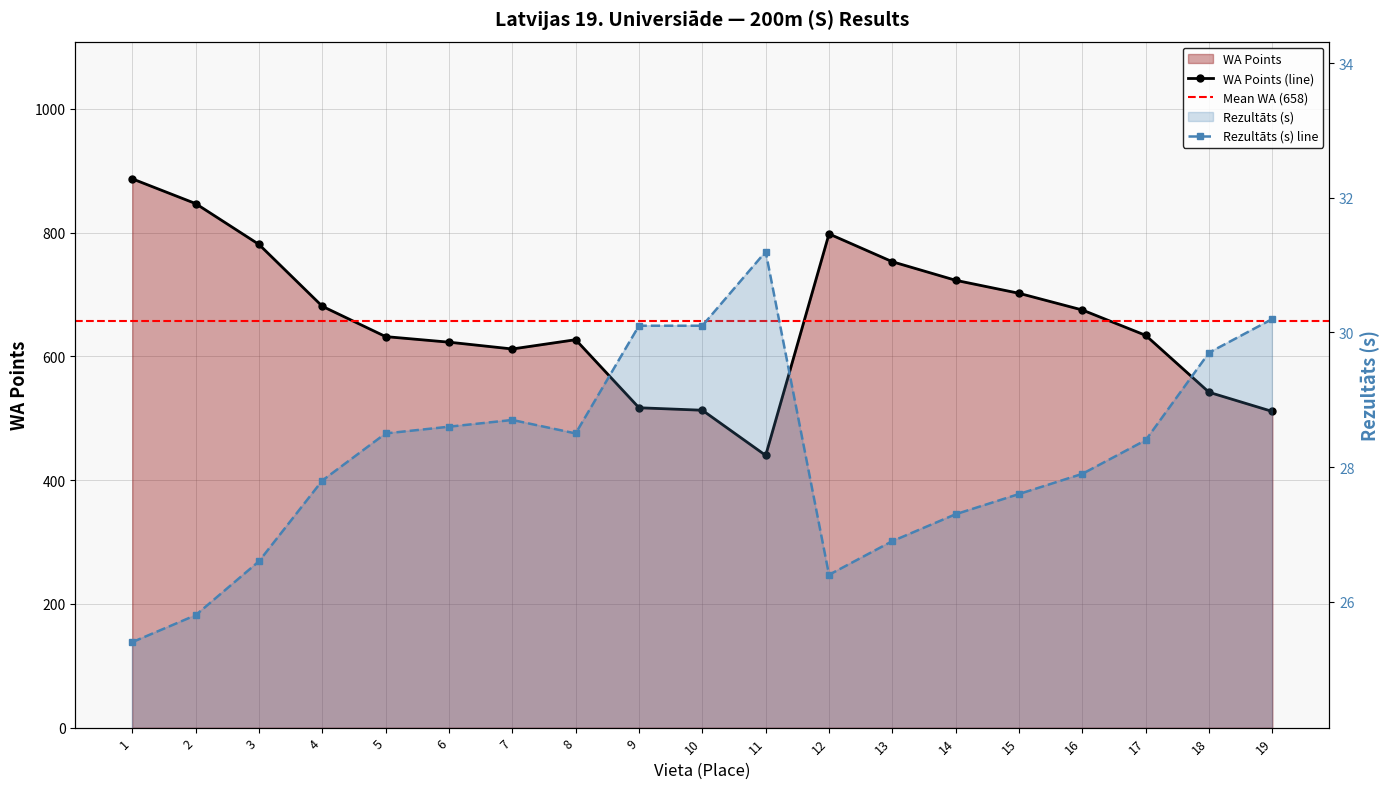

Reading right to left, what are all the values shown in this chart?

Rezultāts: 30.2	29.7	28.4	27.9	27.6	27.3	26.9	26.4	31.2	30.1	30.1	28.5	28.7	28.6	28.5	27.8	26.6	25.8	25.4
WA: 511.0	542.0	634.0	675.0	702.0	723.0	753.0	798.0	440.0	513.0	517.0	627.0	612.0	623.0	632.0	681.0	781.0	847.0	887.0